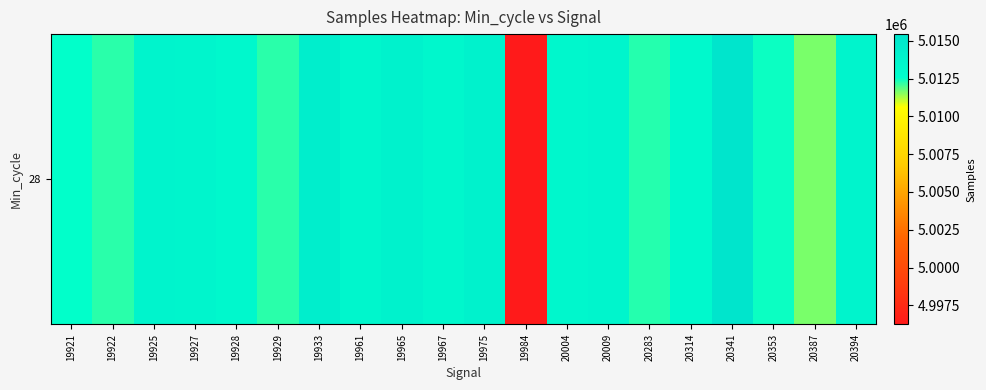

What is the greatest value displayed?

5015444